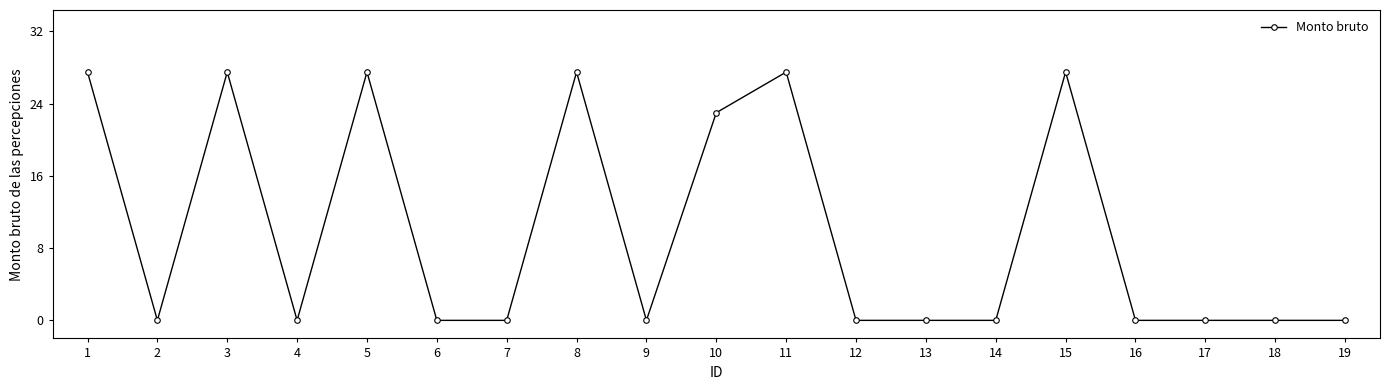

Does the chart display data point markers on the line(s)?

Yes